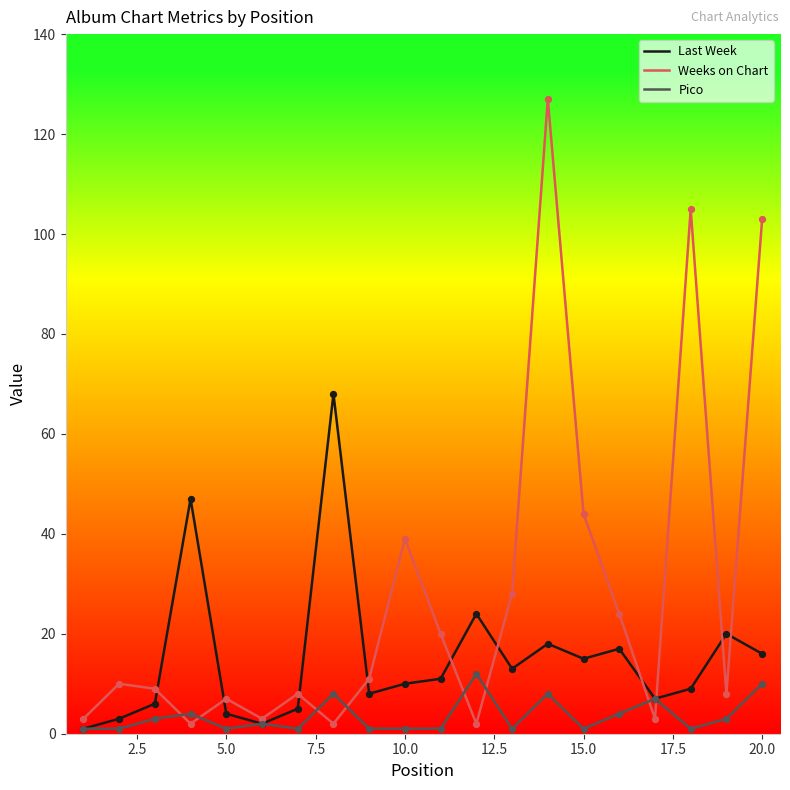

Which series has the largest total across all categories?

Weeks on Chart